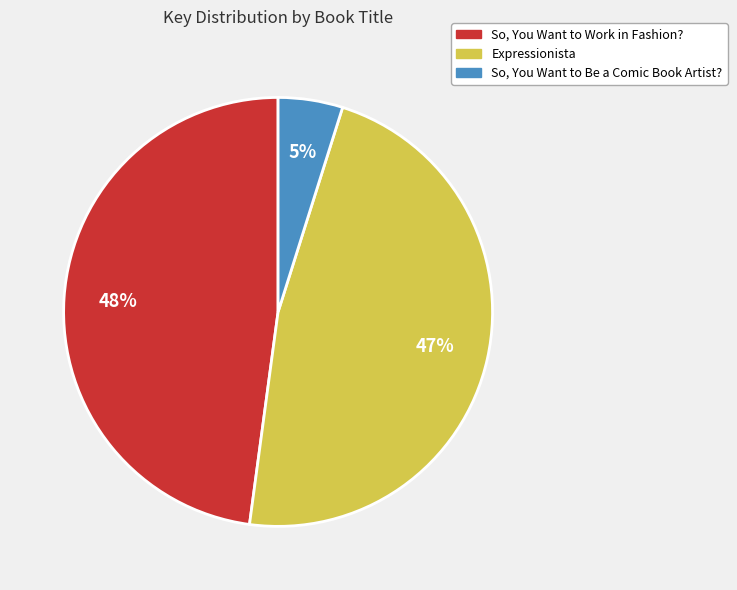

Does any single category account for the majority?

No